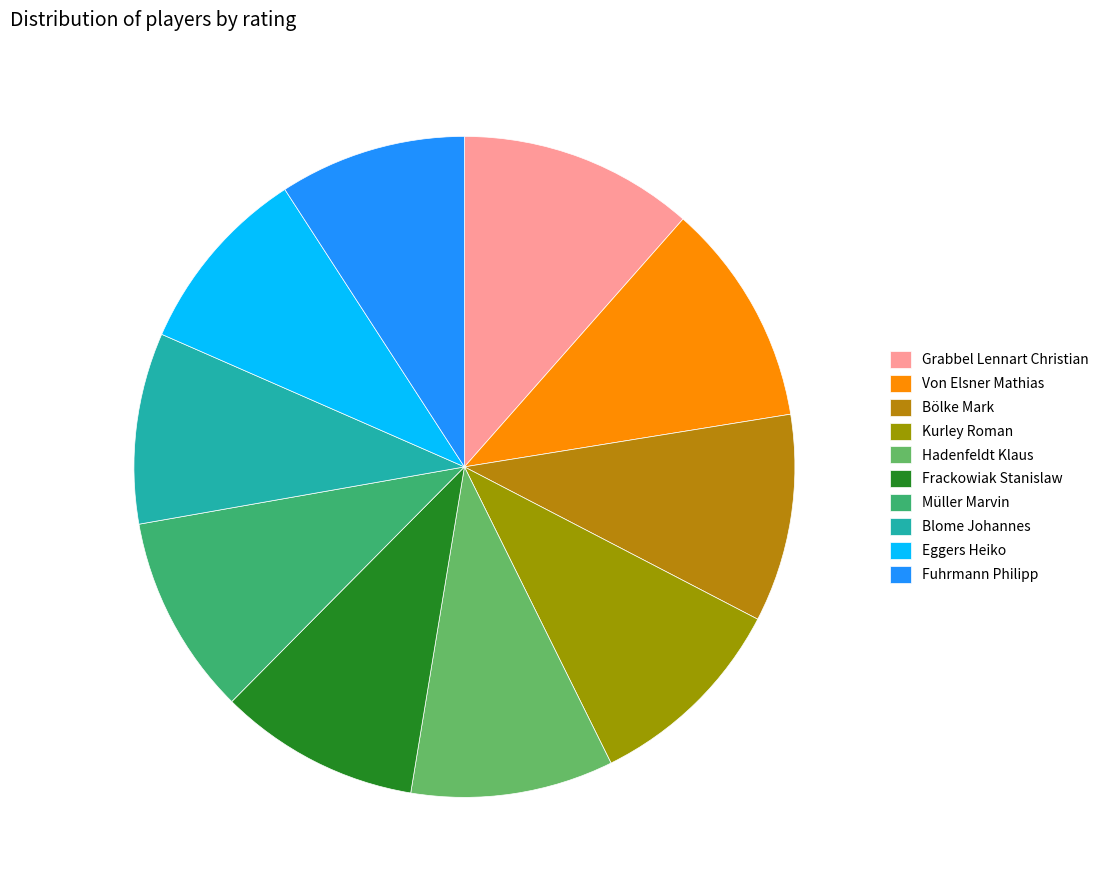

Does any single category account for the majority?

No